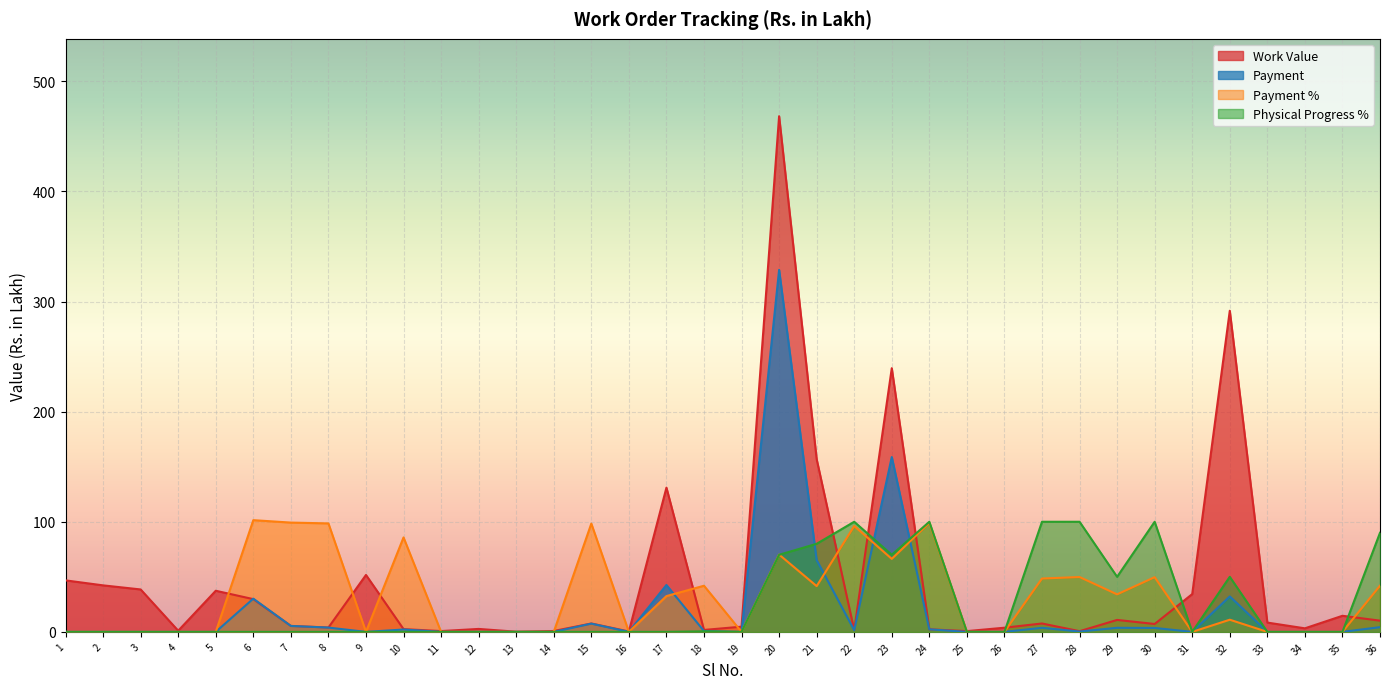

What is the total value across all series at 28?

150.7